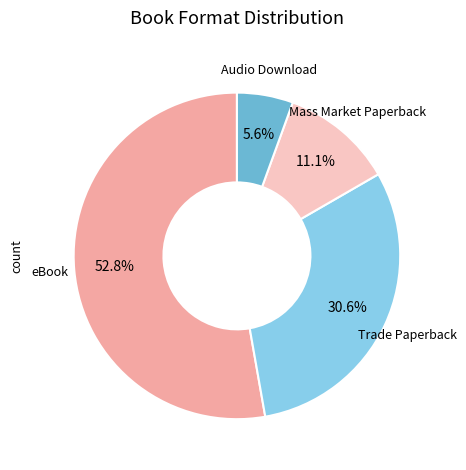

What percentage is NOT represented by Trade Paperback?

69.4%